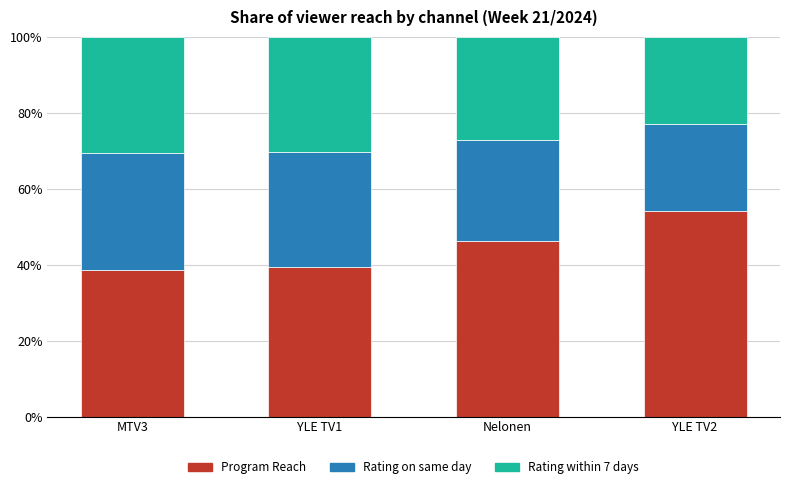

What is the total value across all series at YLE TV2?

100.0